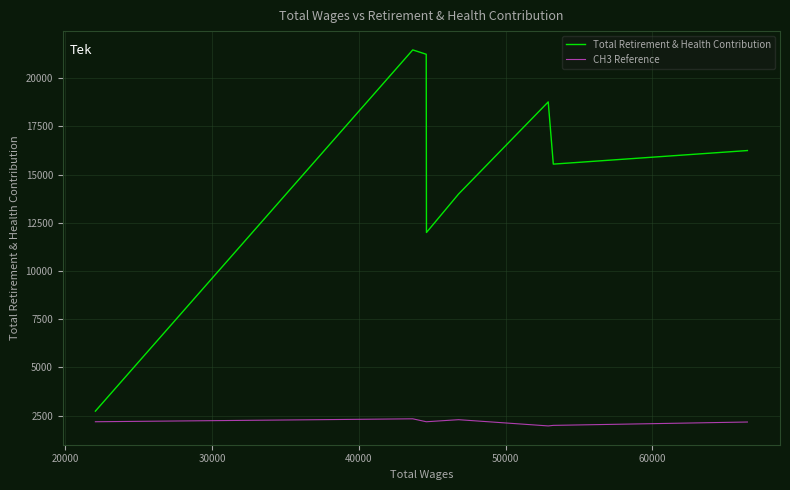

Which series has the largest total across all categories?

Total Retirement & Health Contribution